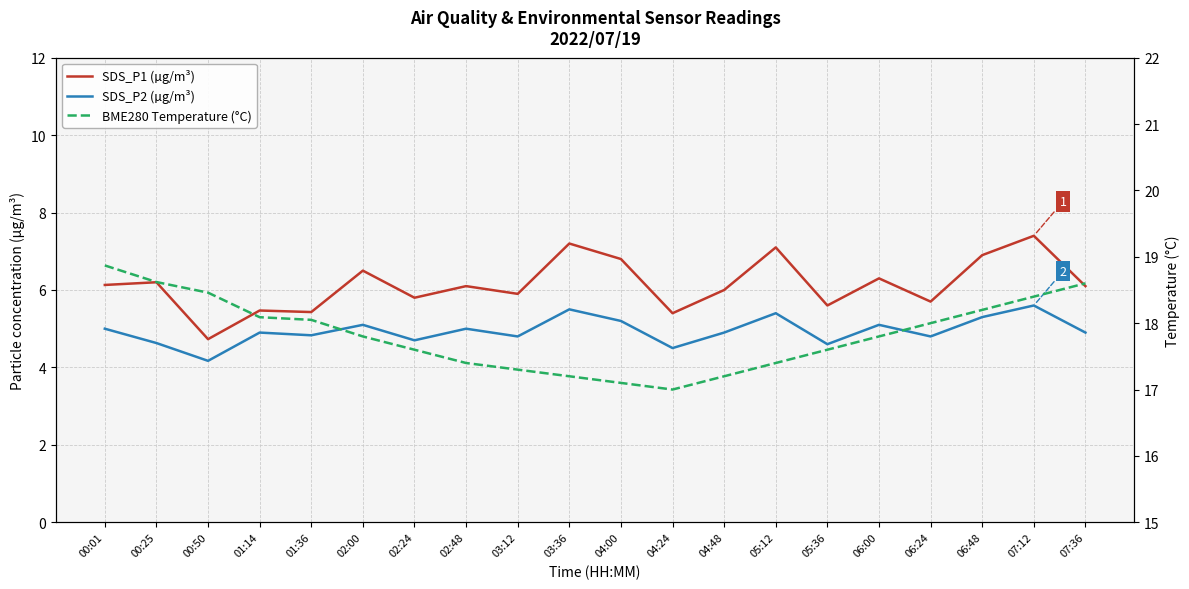

What is the maximum value shown in the chart?

18.9